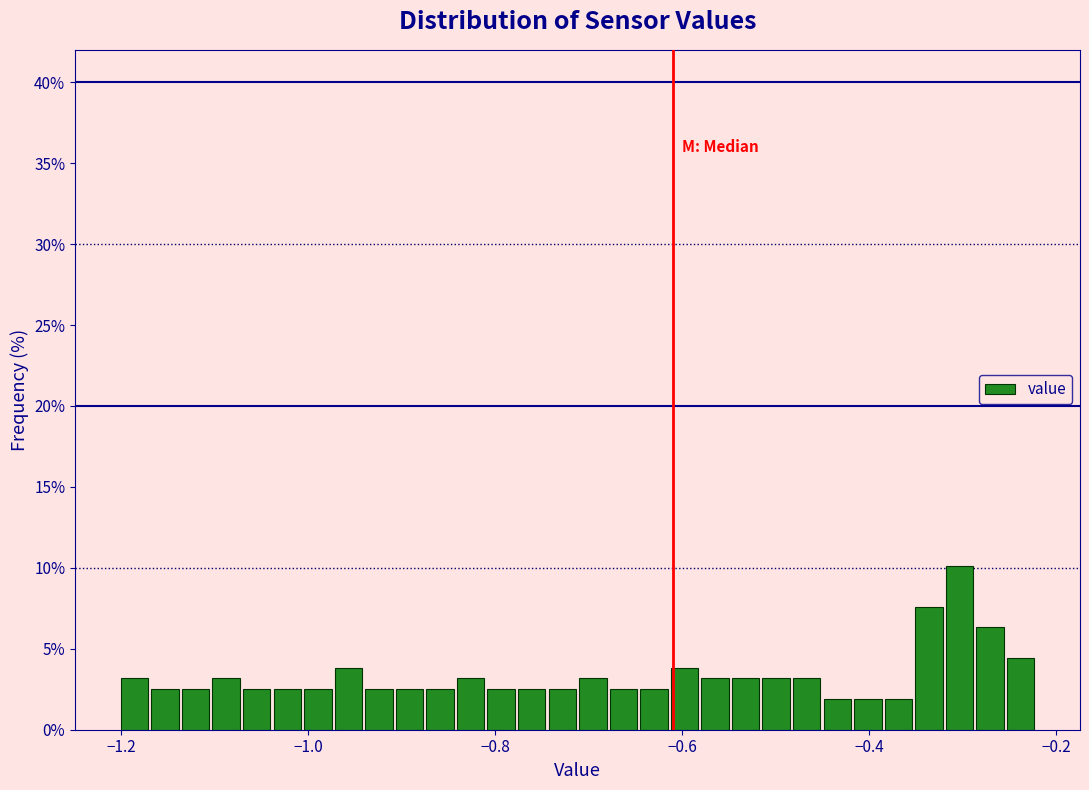

Around what value on the x-axis is the tallest bar? Give the approximate position of its centre, as read against the axis.

-0.30